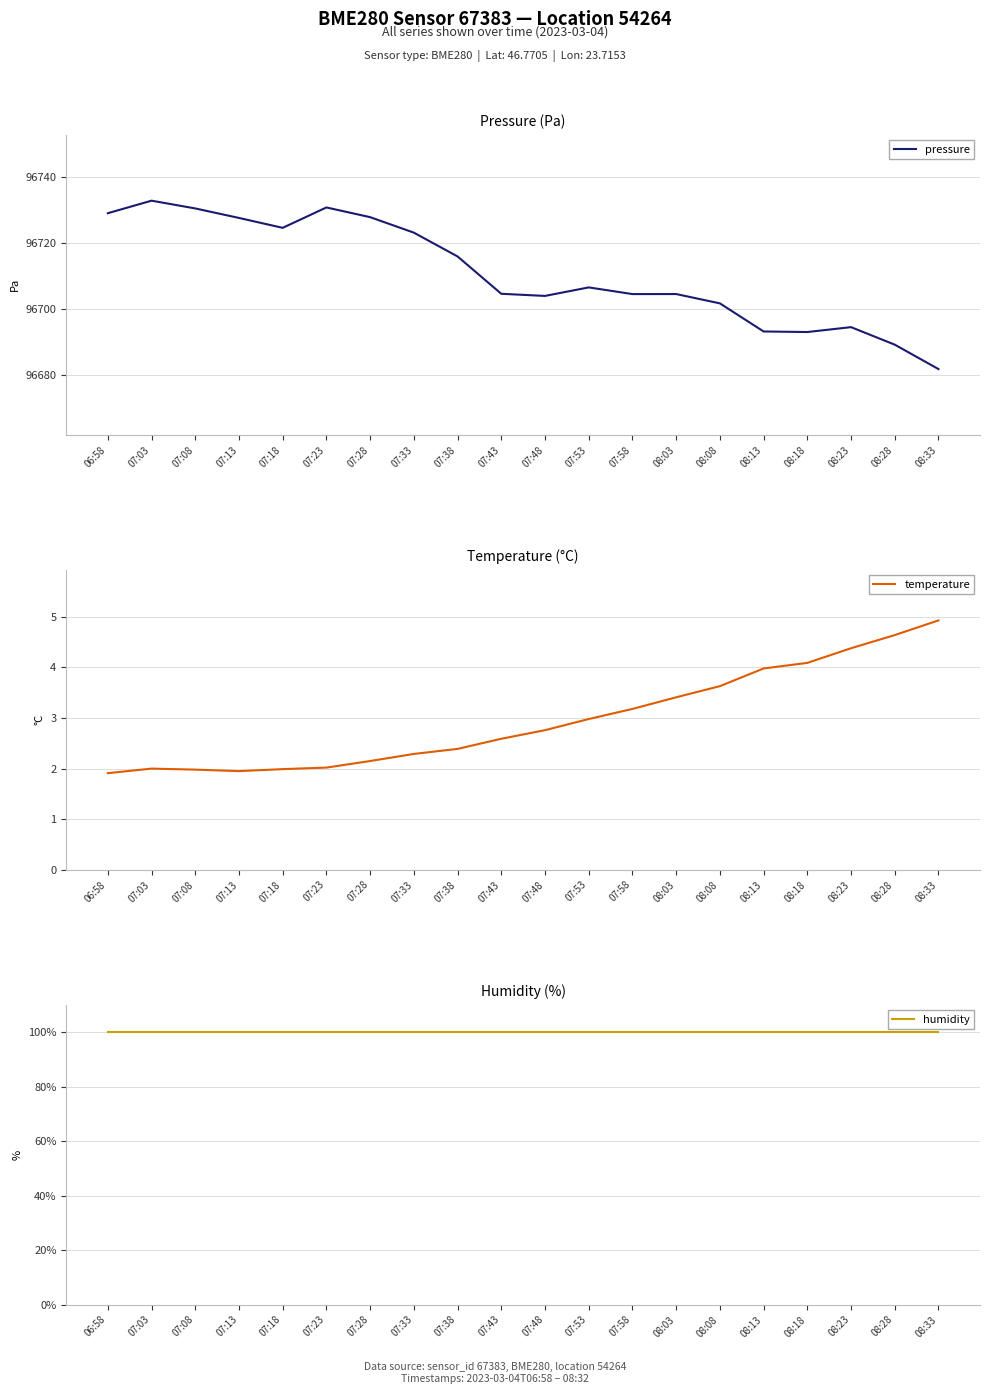

Where is the first local minimum for temperature?

07:13